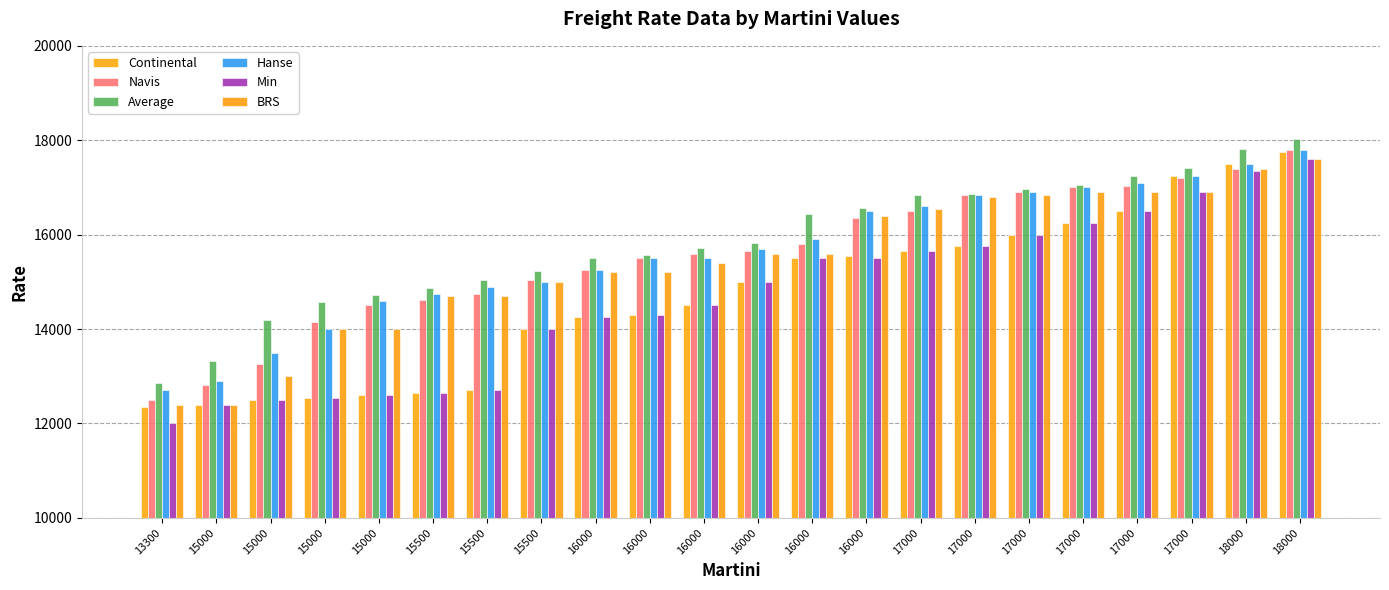

Where does the Continental series first go above 15000?

16000